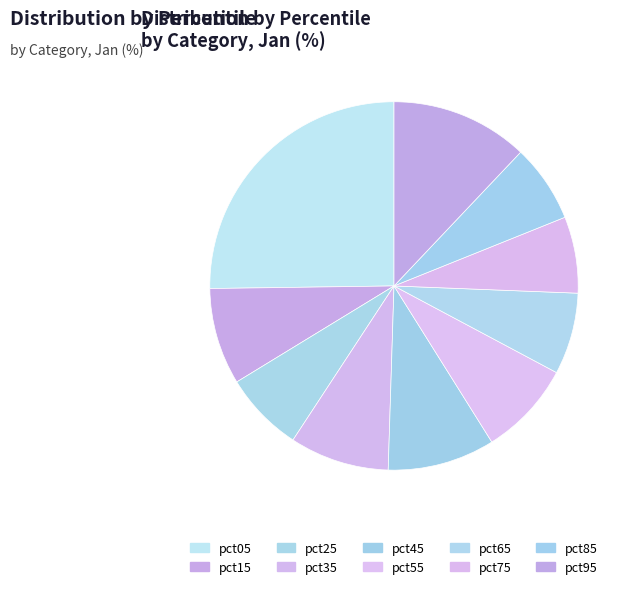

How many slices are in this pie chart?

10